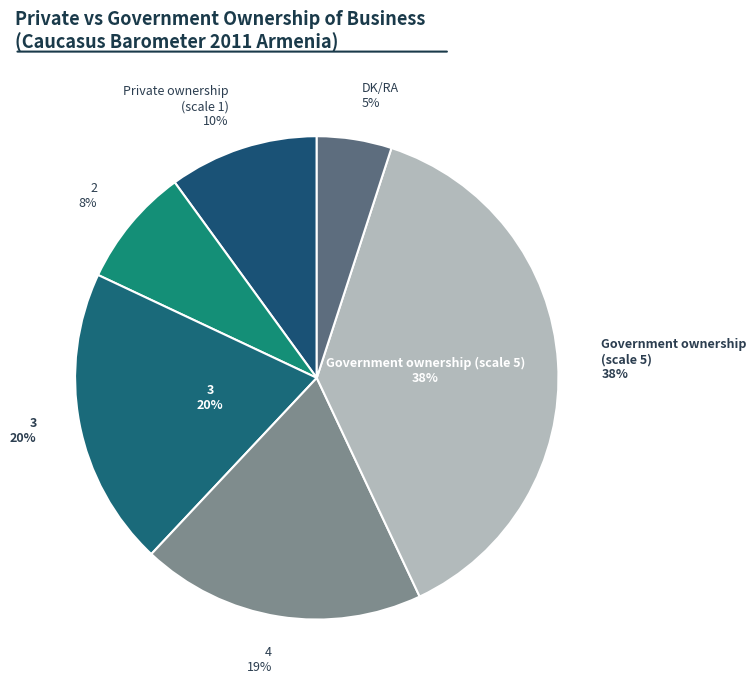

Is 3 the majority of the pie?

No